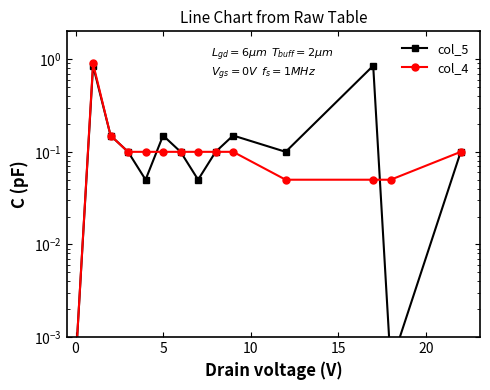

The value of col_5 at 10 is 0.2. True or false?

False